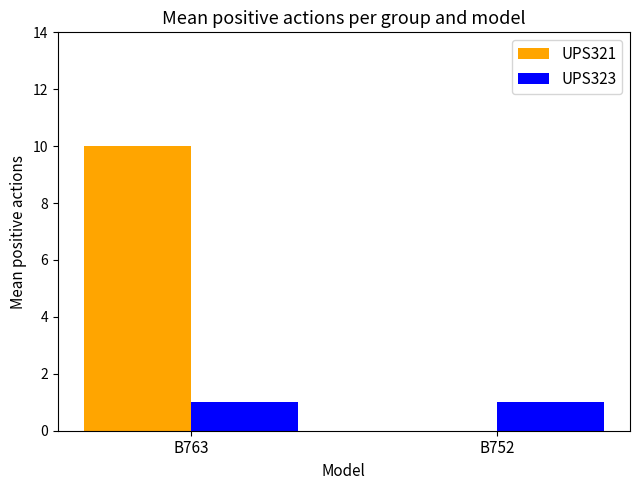

True or false: UPS321 has a value of 10 at B763.

True